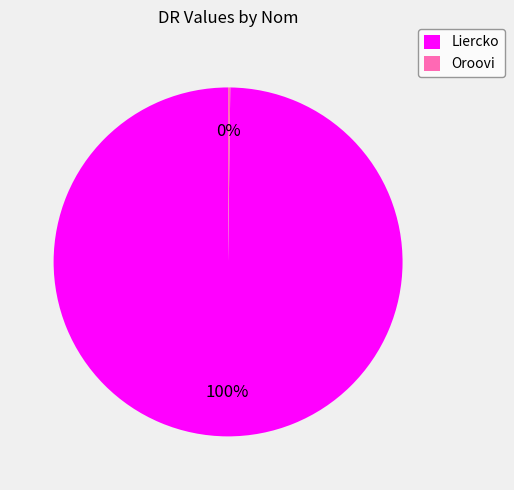

The Liercko slice represents 86% of the pie. True or false?

False